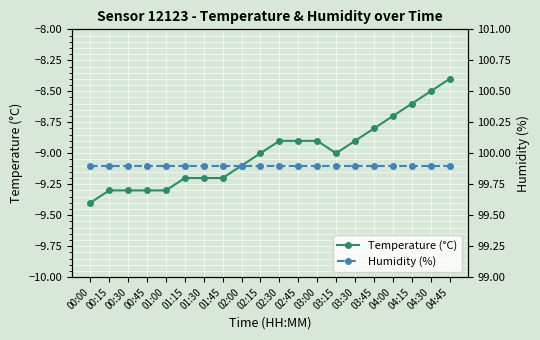

At how many categories does at least one series exceed 52?

20